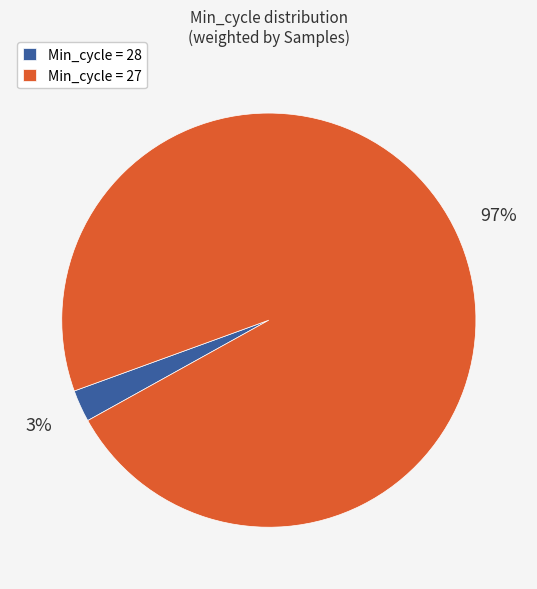

Which slice represents more than half of the pie?

Min_cycle = 27